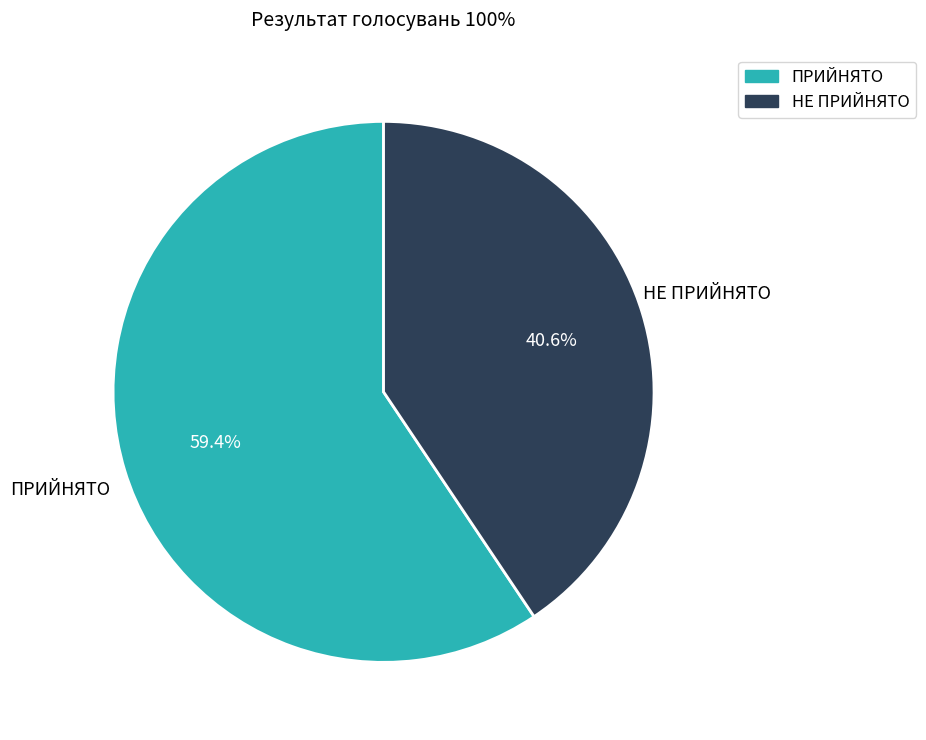

To the nearest percent, what is the difference between the НЕ ПРИЙНЯТО and ПРИЙНЯТО slice percentages?

19%